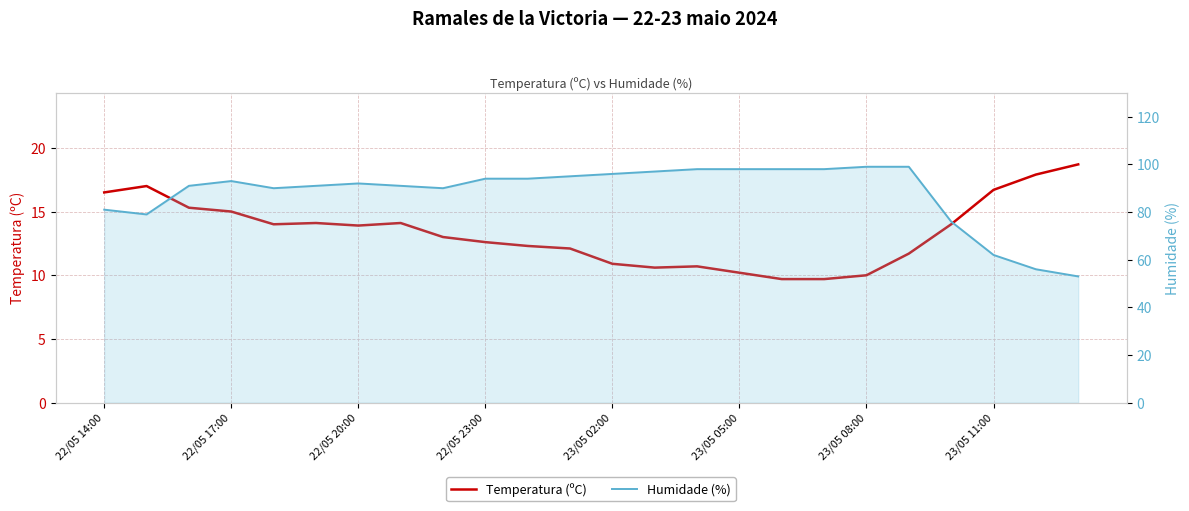

What are all the series names shown in the legend?

Temperatura (ºC), Humidade (%)